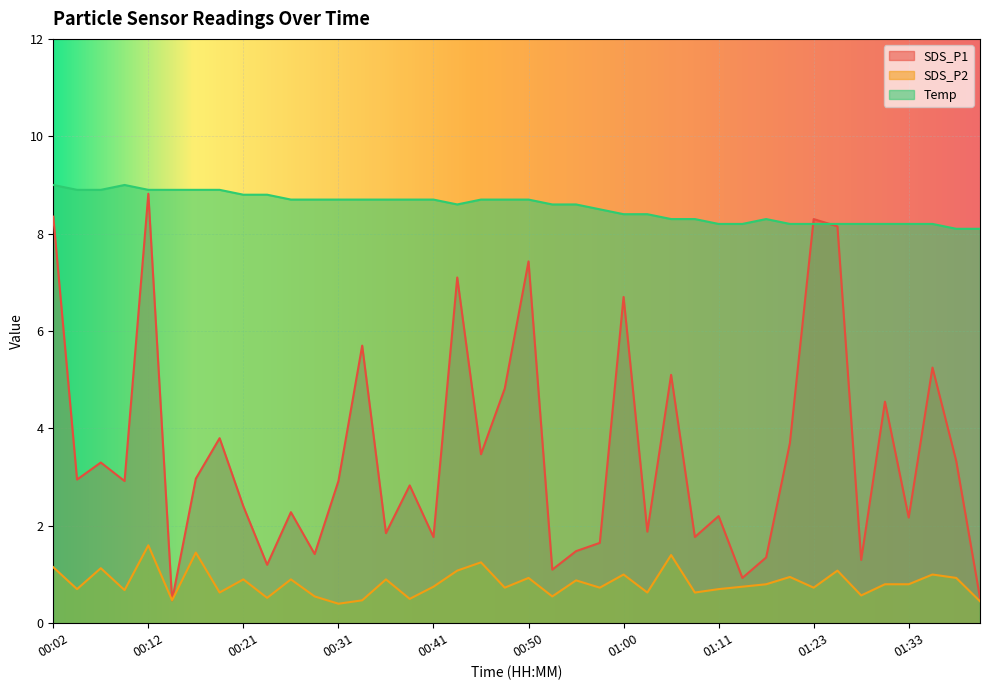

Reading left to right, what are all the values shown in this chart?

SDS_P1: 00:02=8.3	00:04=3.0	00:07=3.3	00:09=2.9	00:12=8.8	00:14=0.5	00:16=3.0	00:19=3.8	00:21=2.4	00:24=1.2	00:26=2.3	00:29=1.4	00:31=2.9	00:33=5.7	00:36=1.9	00:38=2.8	00:41=1.8	00:43=7.1	00:46=3.5	00:48=4.8	00:50=7.4	00:53=1.1	00:55=1.5	00:58=1.6	01:00=6.7	01:03=1.9	01:05=5.1	01:07=1.8	01:11=2.2	01:14=0.9	01:17=1.4	01:20=3.7	01:23=8.3	01:26=8.2	01:28=1.3	01:31=4.5	01:33=2.2	01:36=5.2	01:38=3.3	01:41=0.5
SDS_P2: 00:02=1.1	00:04=0.7	00:07=1.1	00:09=0.7	00:12=1.6	00:14=0.5	00:16=1.4	00:19=0.6	00:21=0.9	00:24=0.5	00:26=0.9	00:29=0.6	00:31=0.4	00:33=0.5	00:36=0.9	00:38=0.5	00:41=0.8	00:43=1.1	00:46=1.2	00:48=0.7	00:50=0.9	00:53=0.6	00:55=0.9	00:58=0.7	01:00=1.0	01:03=0.6	01:05=1.4	01:07=0.6	01:11=0.7	01:14=0.8	01:17=0.8	01:20=0.9	01:23=0.7	01:26=1.1	01:28=0.6	01:31=0.8	01:33=0.8	01:36=1.0	01:38=0.9	01:41=0.5
Temp: 00:02=9.0	00:04=8.9	00:07=8.9	00:09=9.0	00:12=8.9	00:14=8.9	00:16=8.9	00:19=8.9	00:21=8.8	00:24=8.8	00:26=8.7	00:29=8.7	00:31=8.7	00:33=8.7	00:36=8.7	00:38=8.7	00:41=8.7	00:43=8.6	00:46=8.7	00:48=8.7	00:50=8.7	00:53=8.6	00:55=8.6	00:58=8.5	01:00=8.4	01:03=8.4	01:05=8.3	01:07=8.3	01:11=8.2	01:14=8.2	01:17=8.3	01:20=8.2	01:23=8.2	01:26=8.2	01:28=8.2	01:31=8.2	01:33=8.2	01:36=8.2	01:38=8.1	01:41=8.1